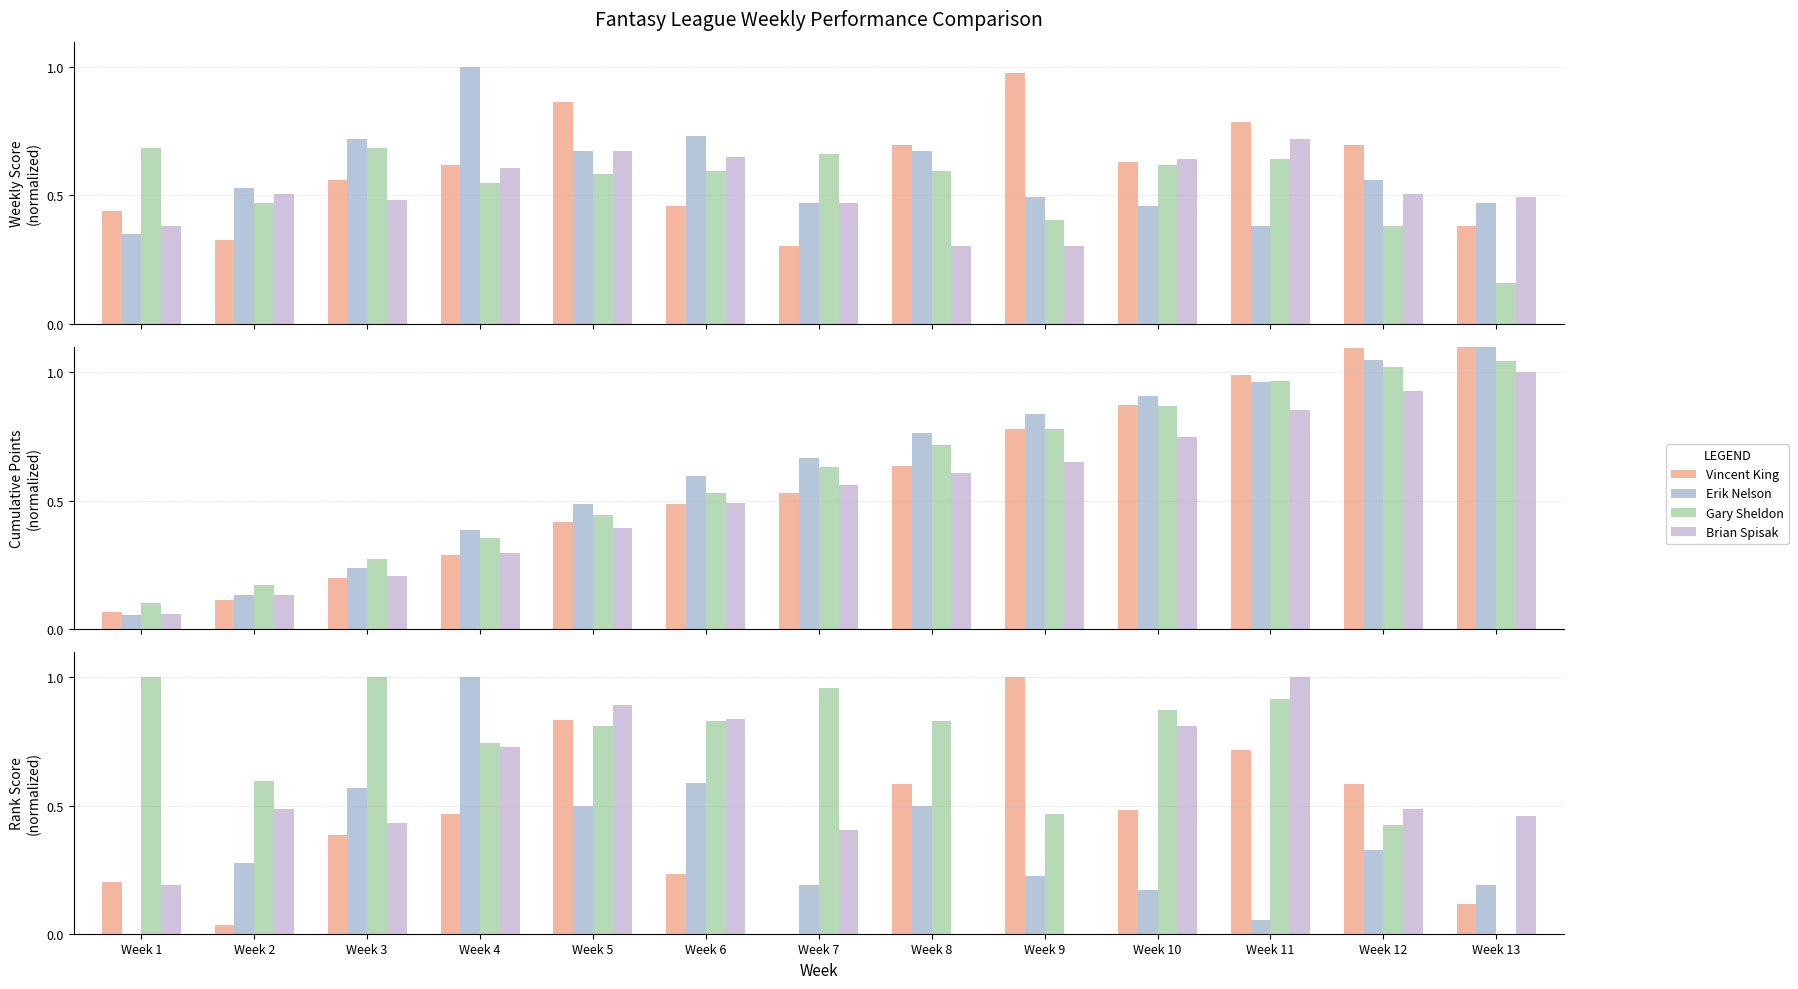

What is the spread (max minus min) of values at Week 4?

0.5